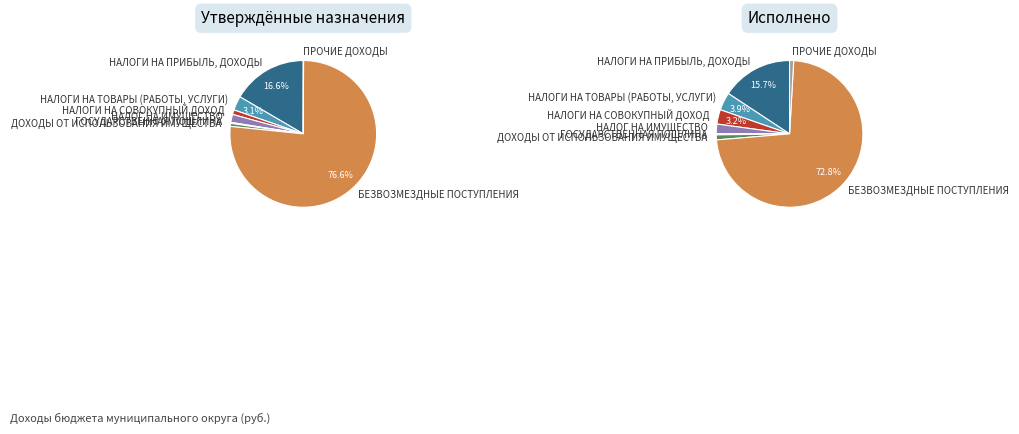

To the nearest percent, what is the difference between the ГОСУДАРСТВЕННАЯ ПОШЛИНА and ПРОЧИЕ ДОХОДЫ slice percentages?

1%